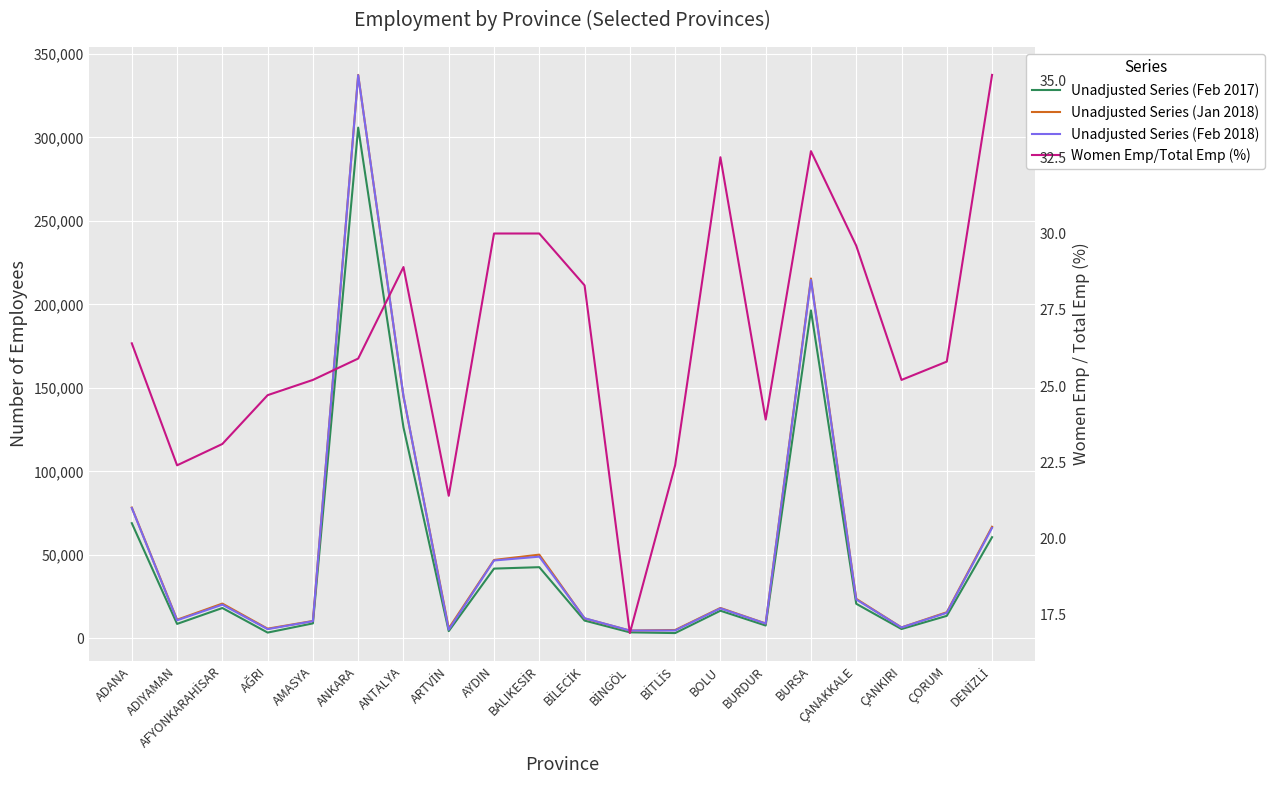

Where is the first local maximum for Unadjusted Series (Feb 2017)?

AFYONKARAHİSAR